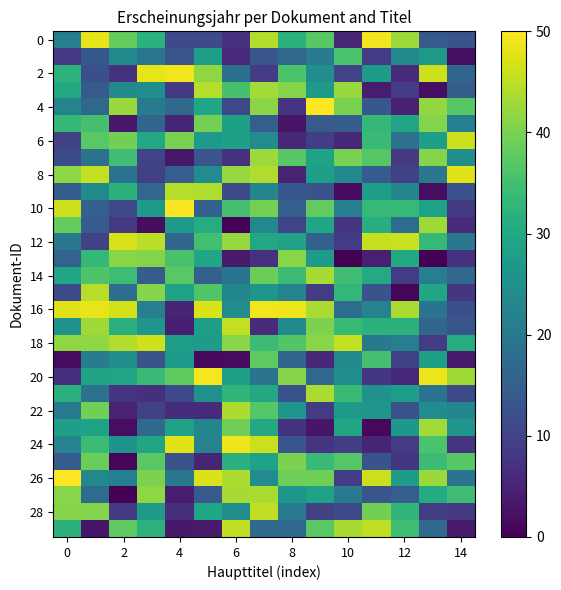

Which series has the largest total across all categories?

18